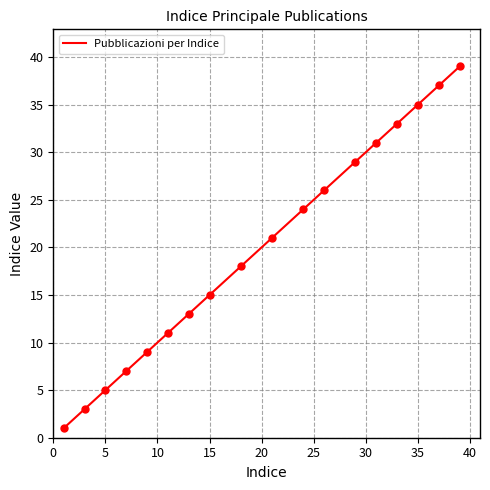

What is the difference between the maximum and minimum values?

38